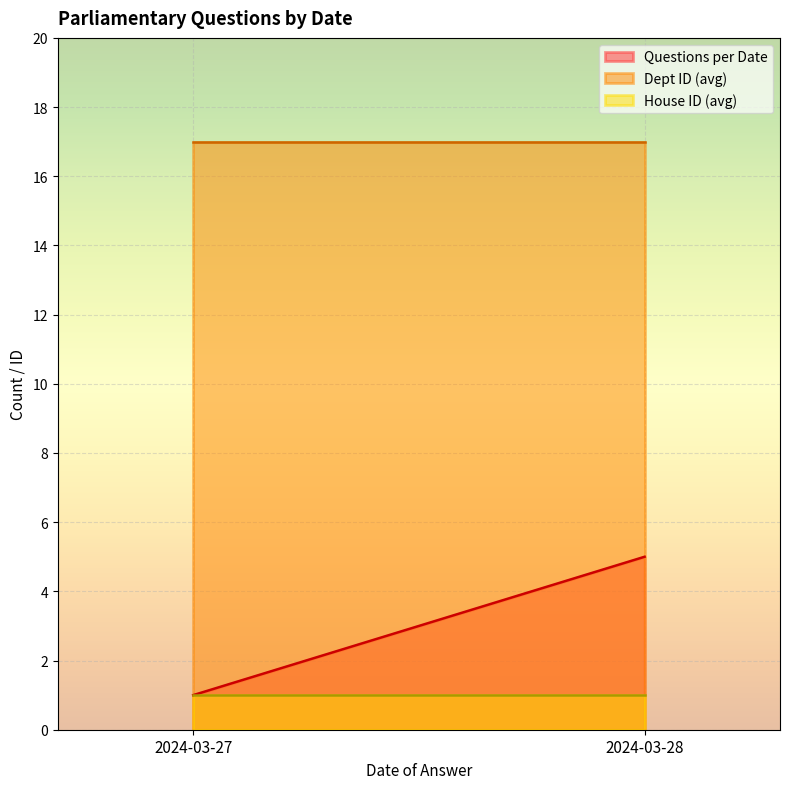

Rank the series by their maximum value, from lowest to highest.

House ID (avg), Questions per Date, Dept ID (avg)